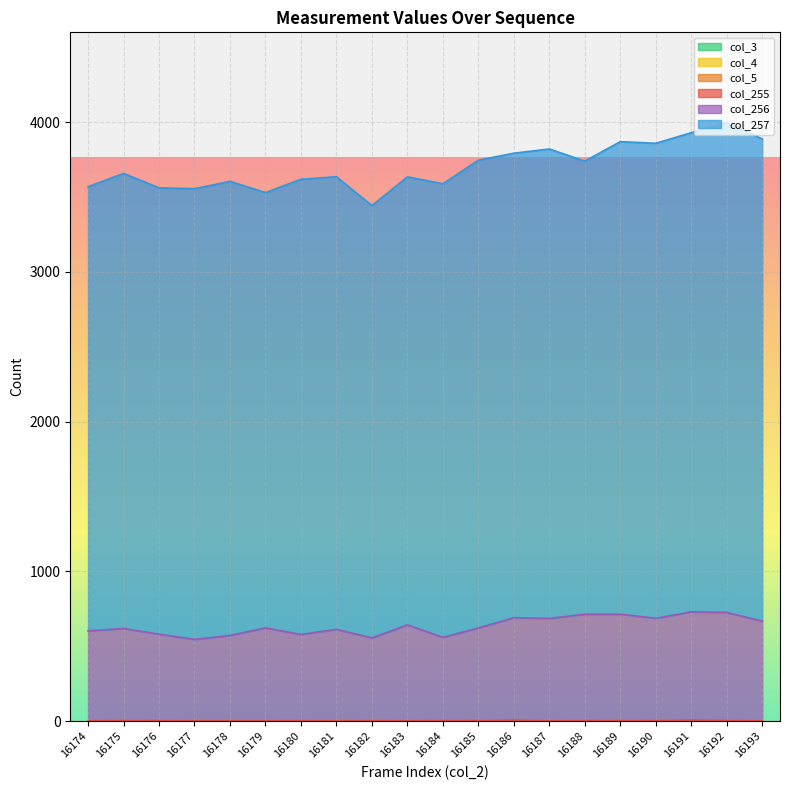

What are all the series names shown in the legend?

col_3, col_4, col_5, col_255, col_256, col_257